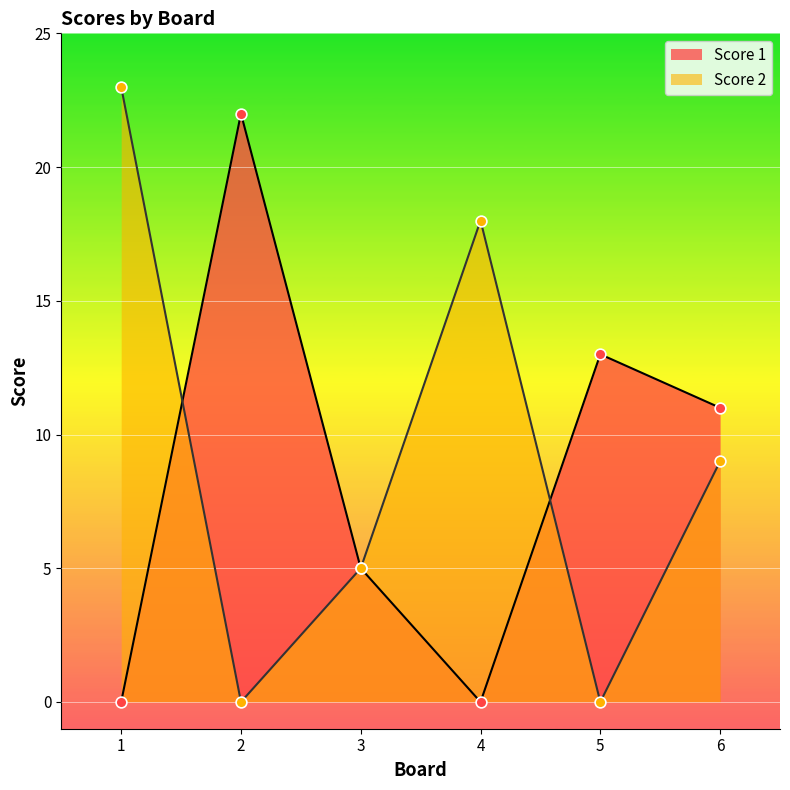

What is the total value across all series at 1?

23